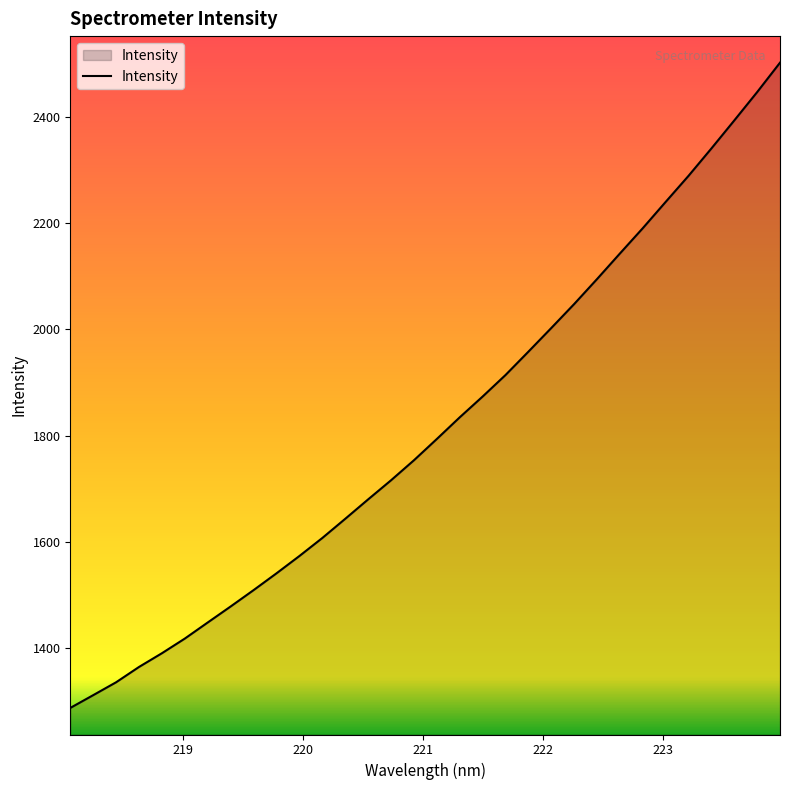

What is the average value?

1816.1